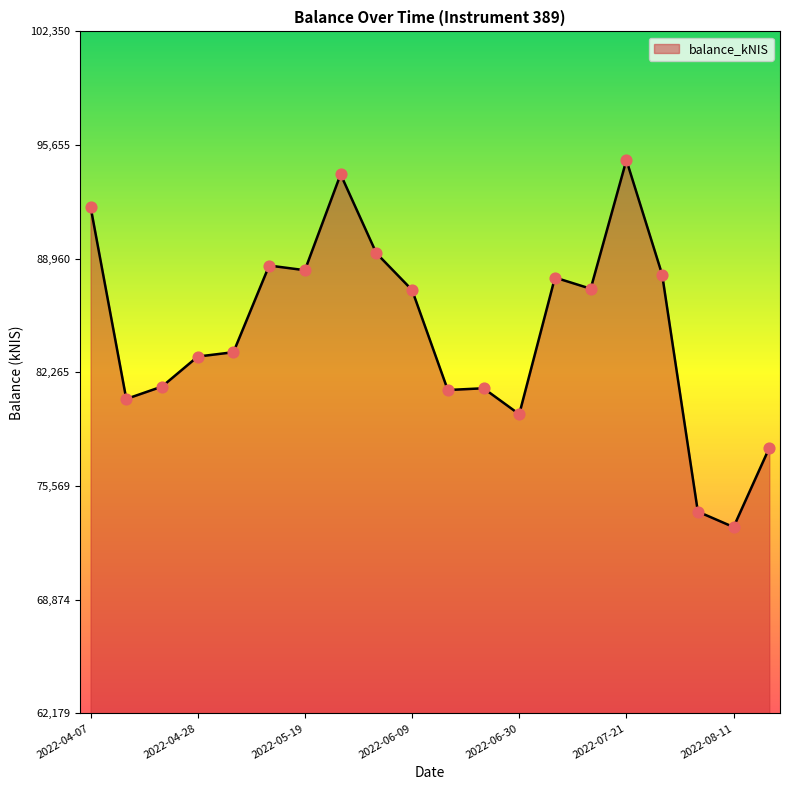

What is the difference between the maximum and minimum values?

21617.0